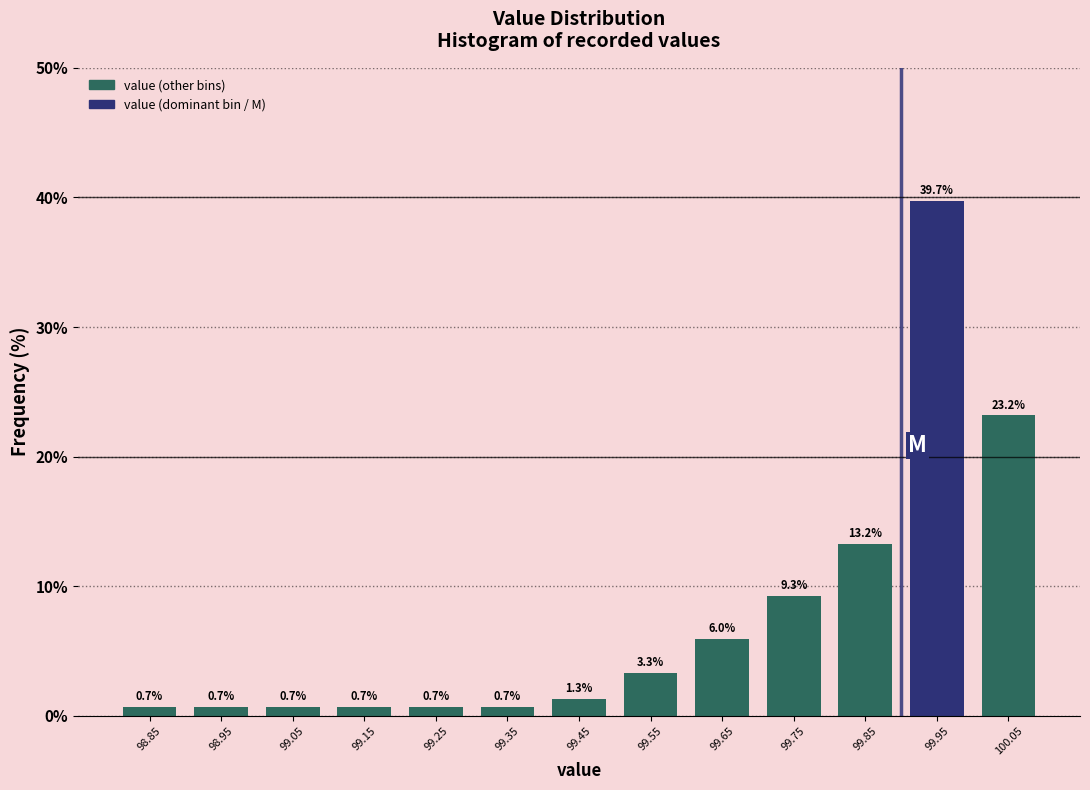

Which range on the x-axis has the tallest bar?

99.9 to 100.0